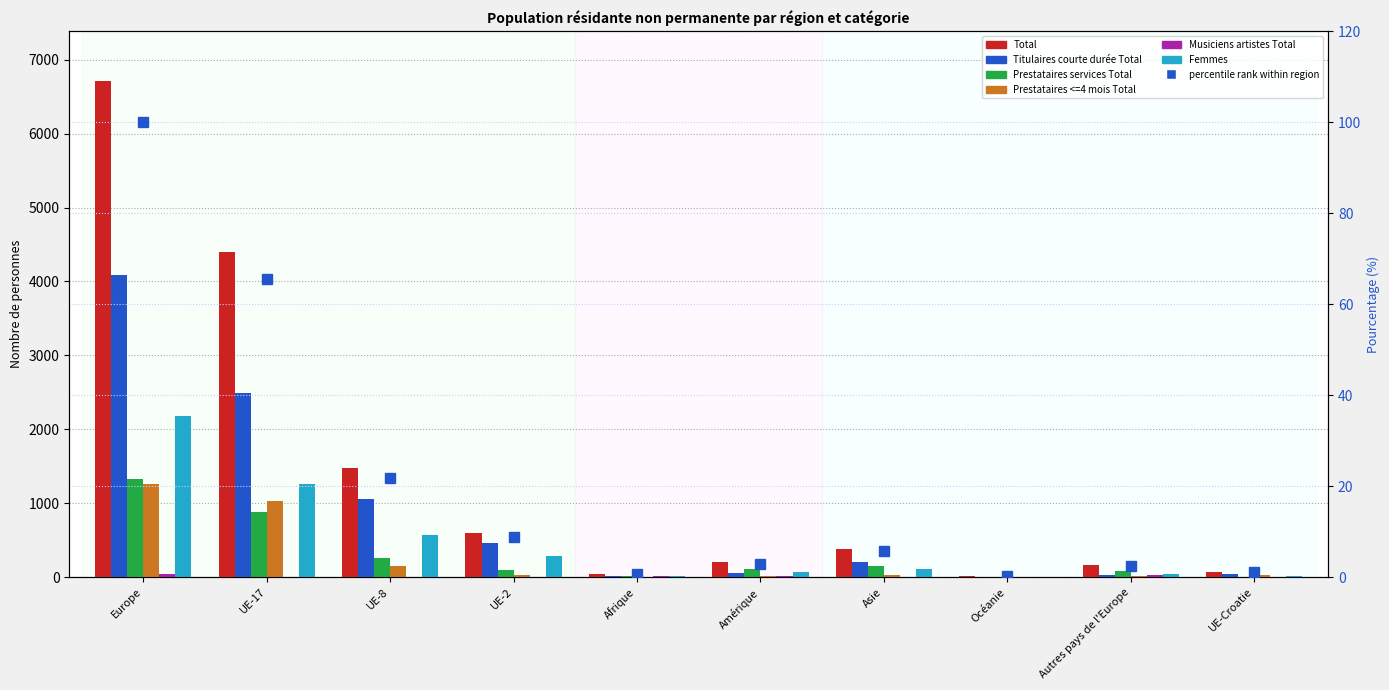

How many bars are there in each group?

6